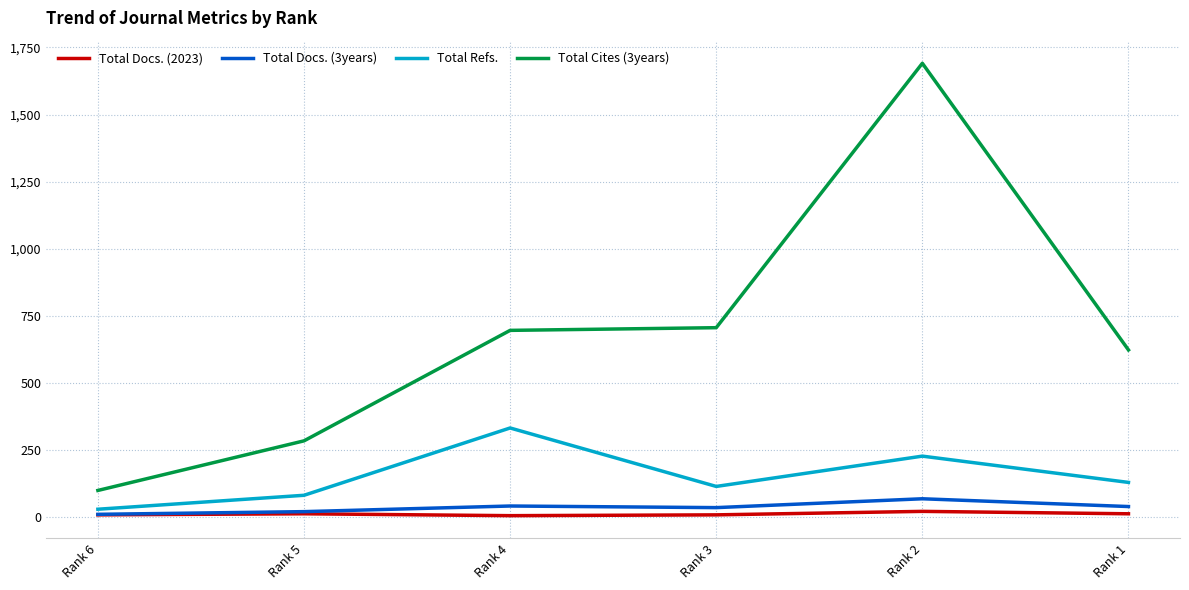

Which series has the largest total across all categories?

Total Cites (3years)